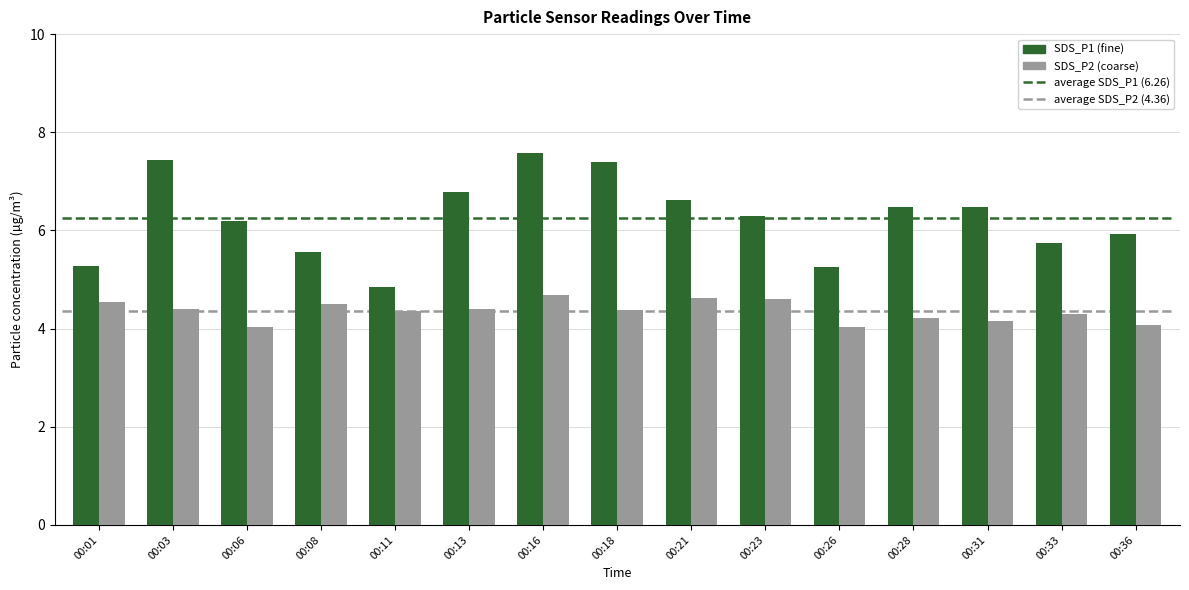

Which series changed the most between 00:01 and 00:21?

SDS_P1 (fine)